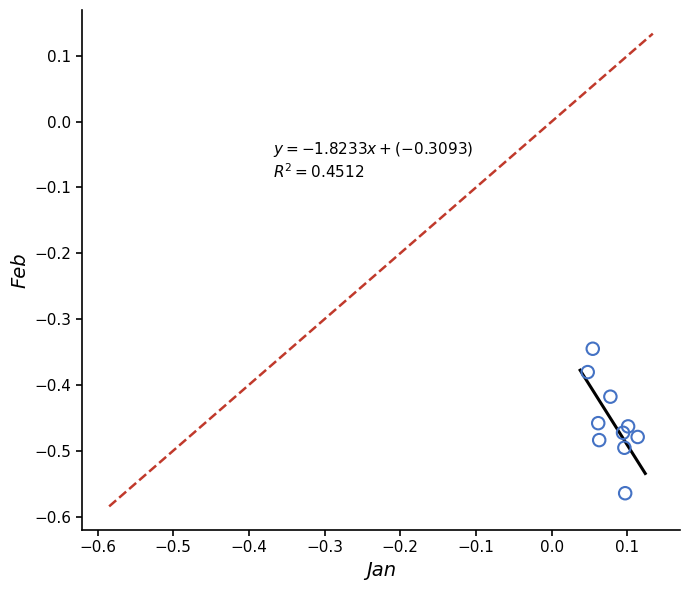

How many points are shown in the scatter plot?

10